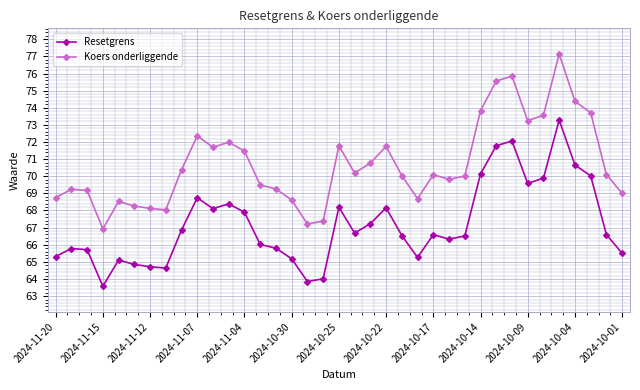

What is the sum of all Koers onderliggende values?

2616.4